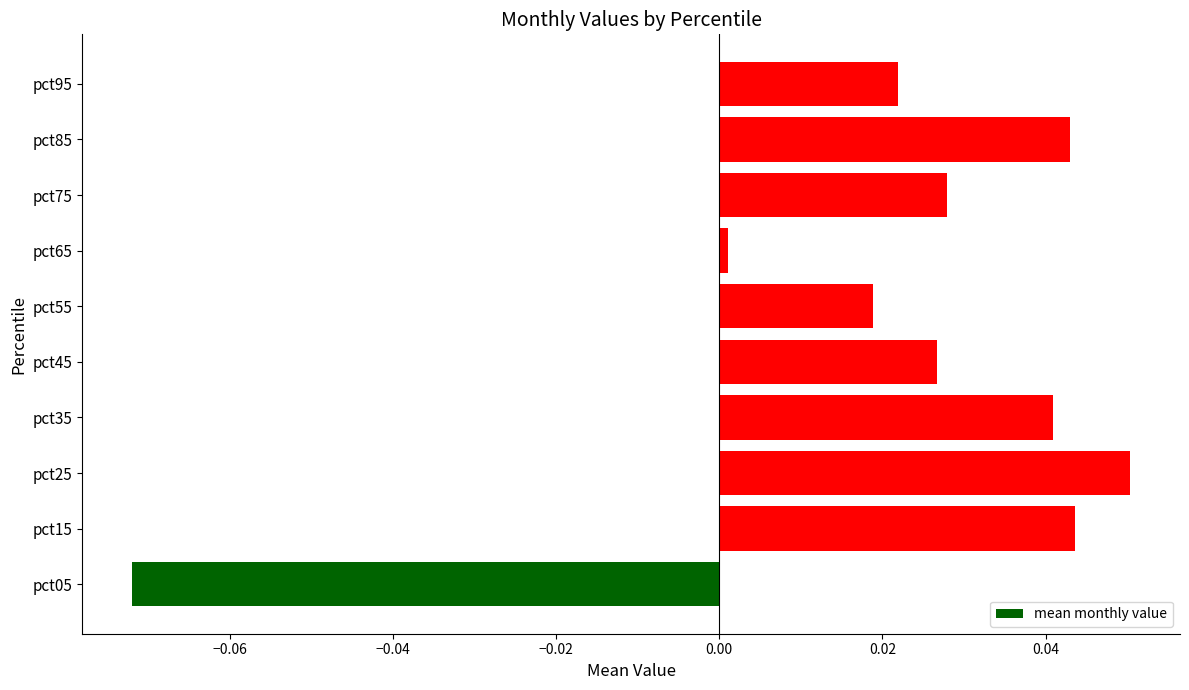

How many bars are there in total?

10